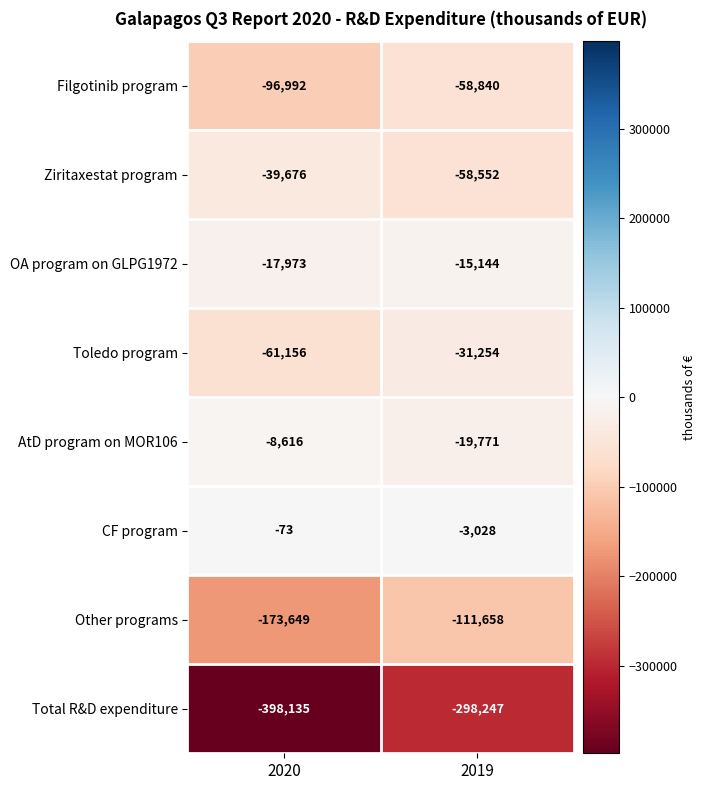

What is the lowest value of the OA program on GLPG1972 series?

-17973